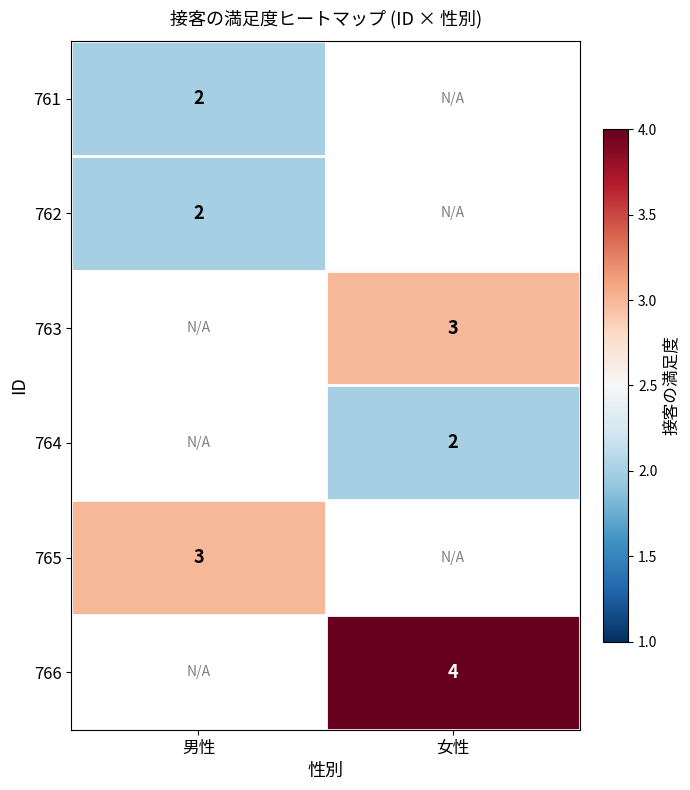

True or false: 762 has a value of 1 at 男性.

False